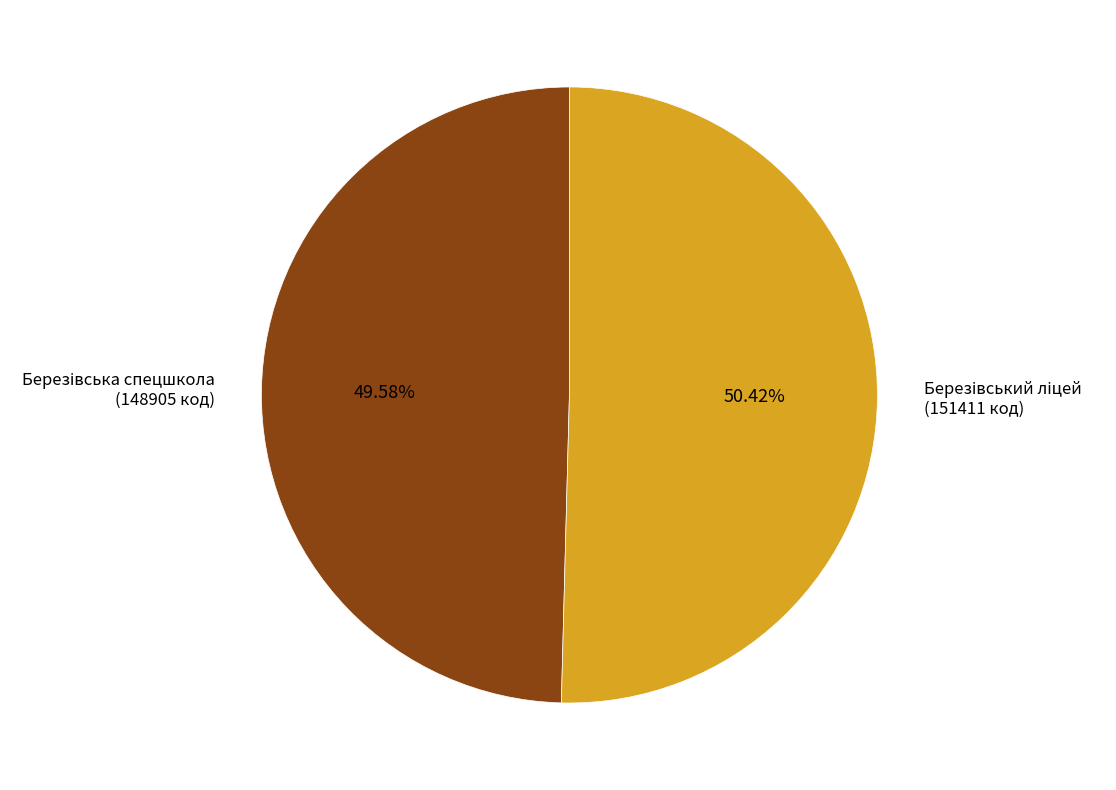

Does any single category account for the majority?

Yes